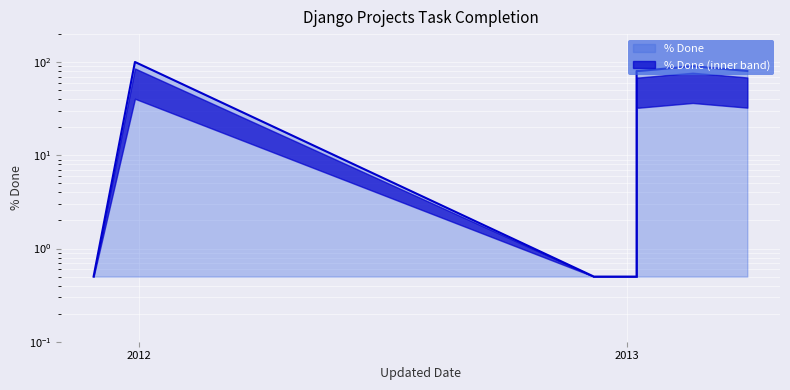

Where does the data first go above 80?

2011-12-29